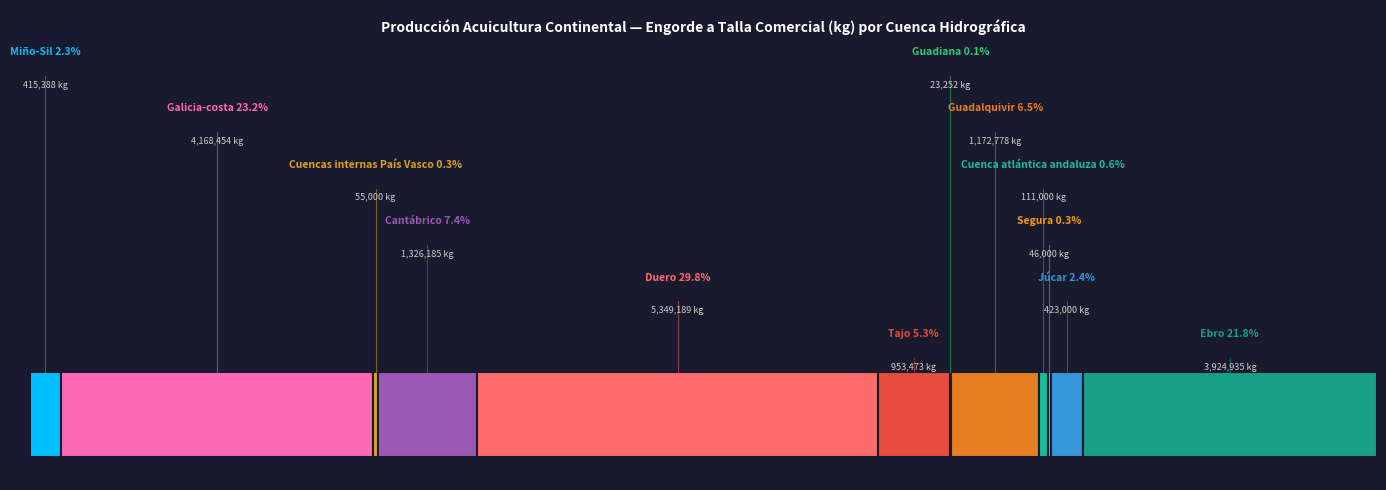

How many slices are in this pie chart?

12